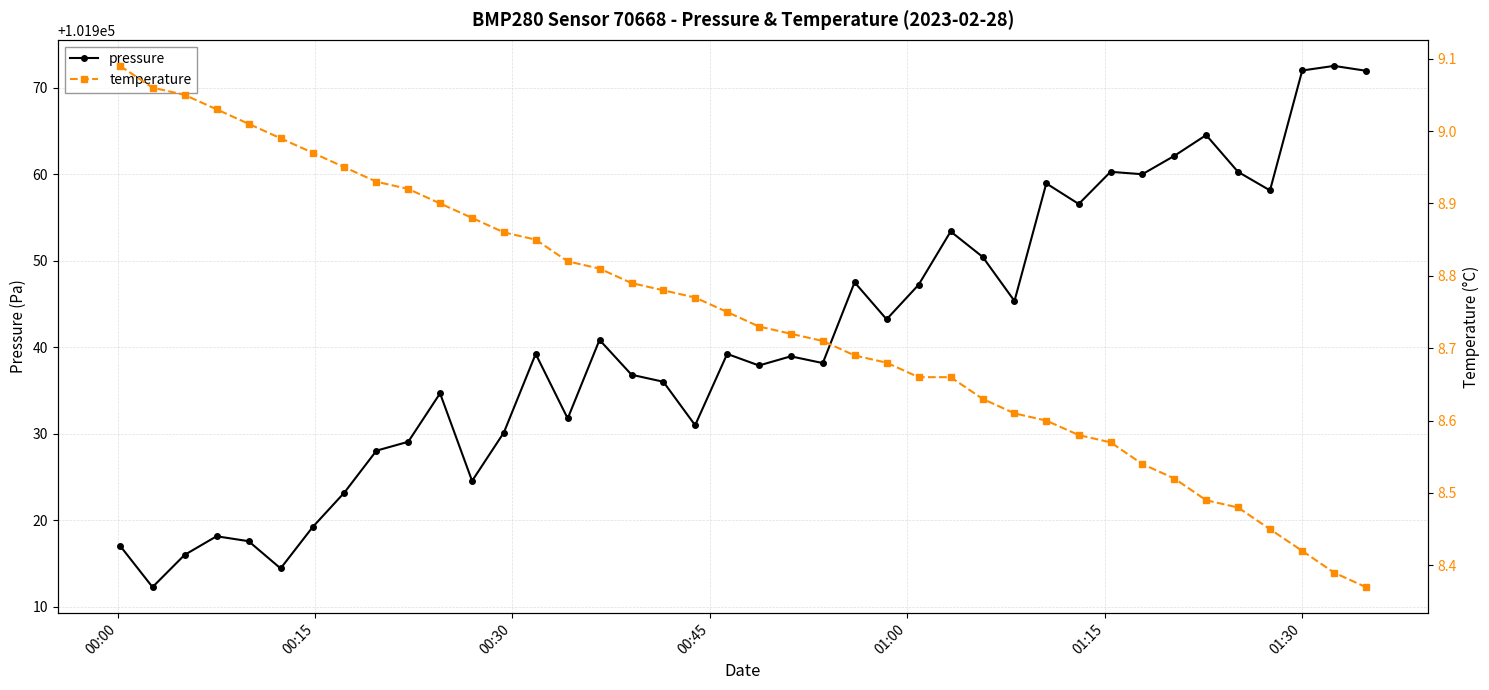

How many data points does each series have?

40